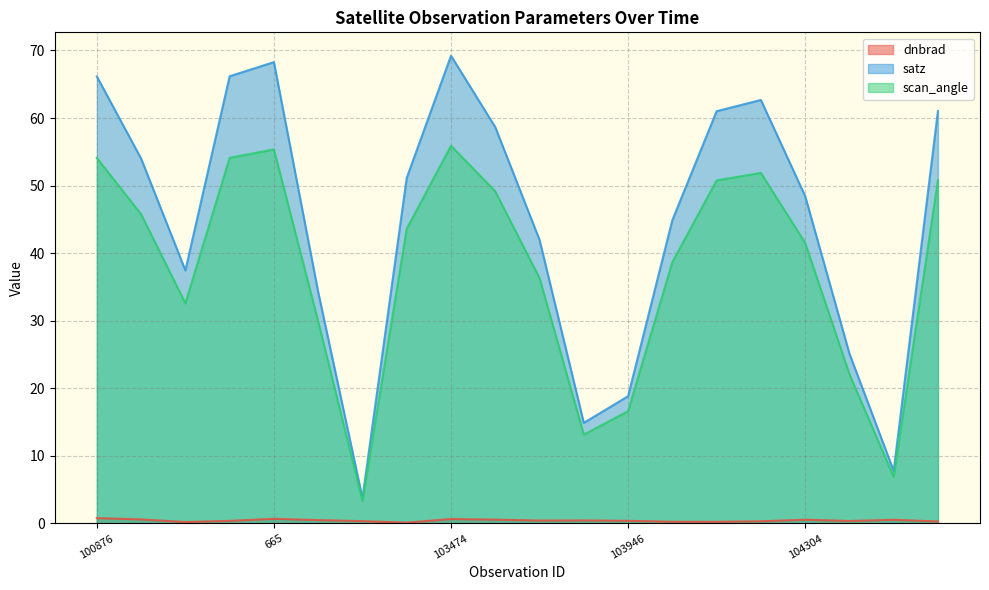

Which series has the largest total across all categories?

satz